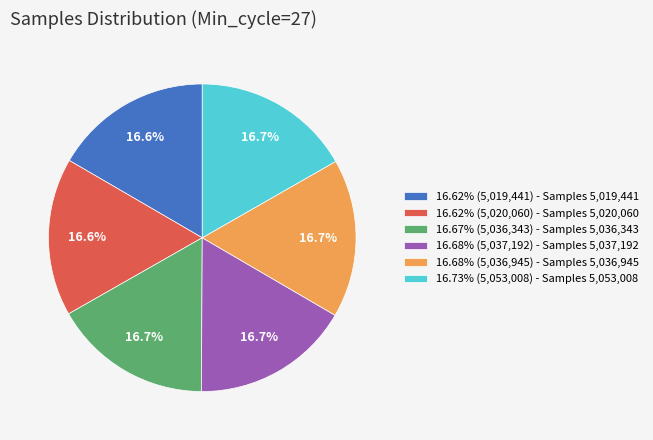

Does 16.68% (5,036,945) - Samples 5,036,945 represent more than half of the total?

No